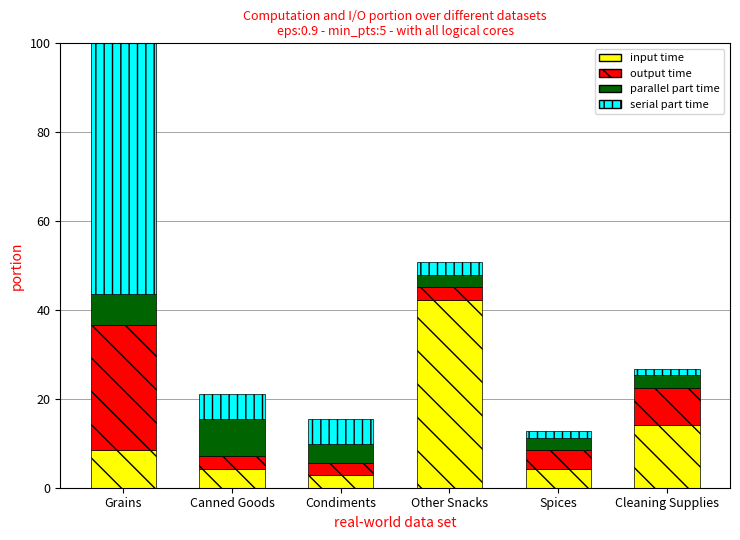

What is the minimum value for input time?

2.8